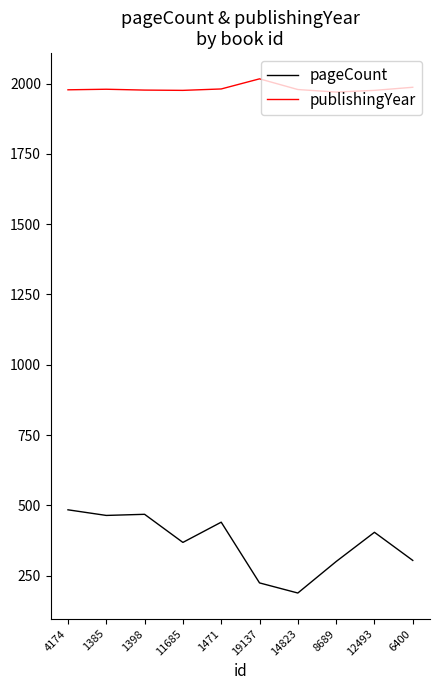

True or false: pageCount has a value of 300 at 8689.

True